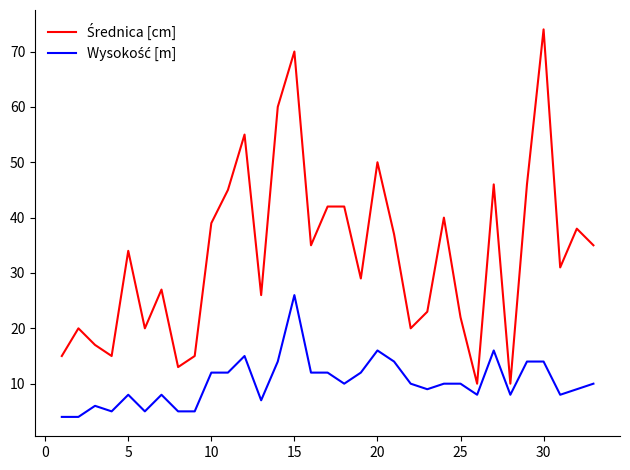

What is the maximum value shown in the chart?

74